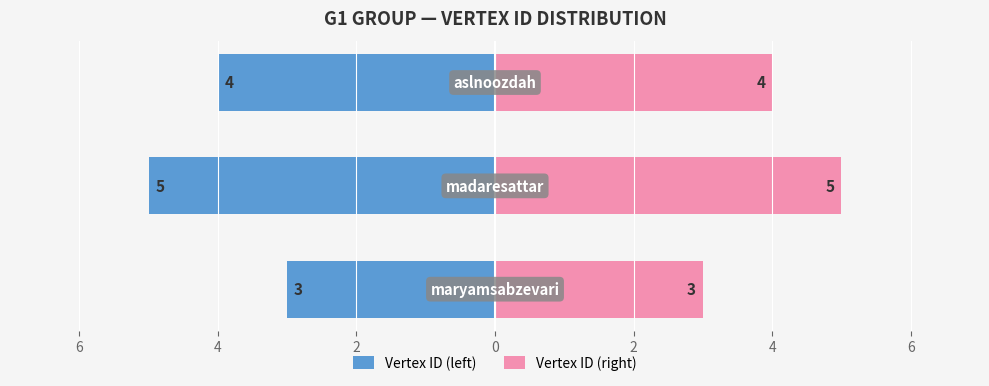

What is the sum of all Vertex ID (right) values?

12